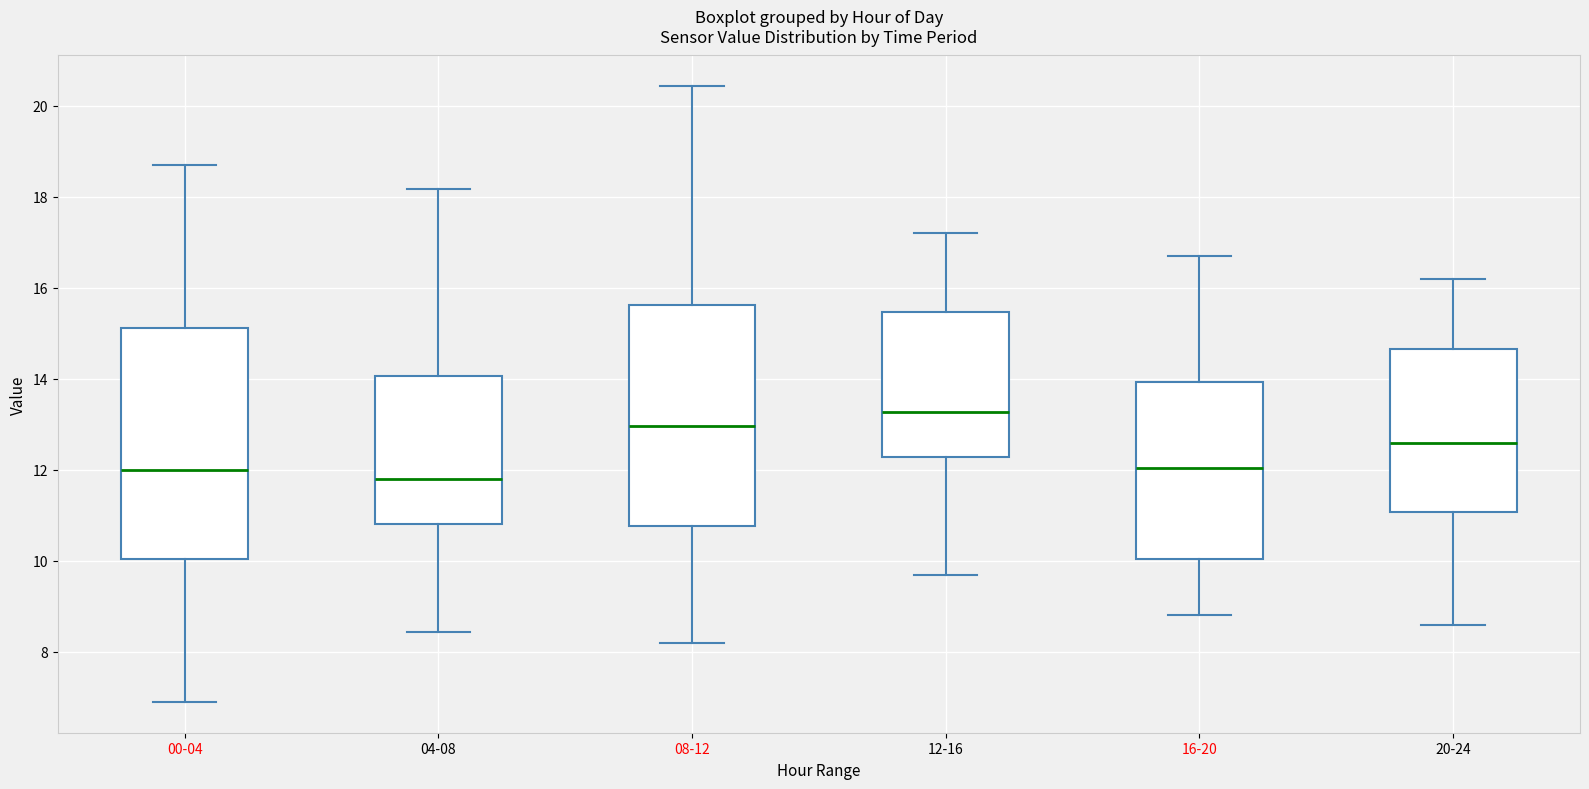

Comparing the boxes themselves (not the whiskers), which one is the tallest?

00-04